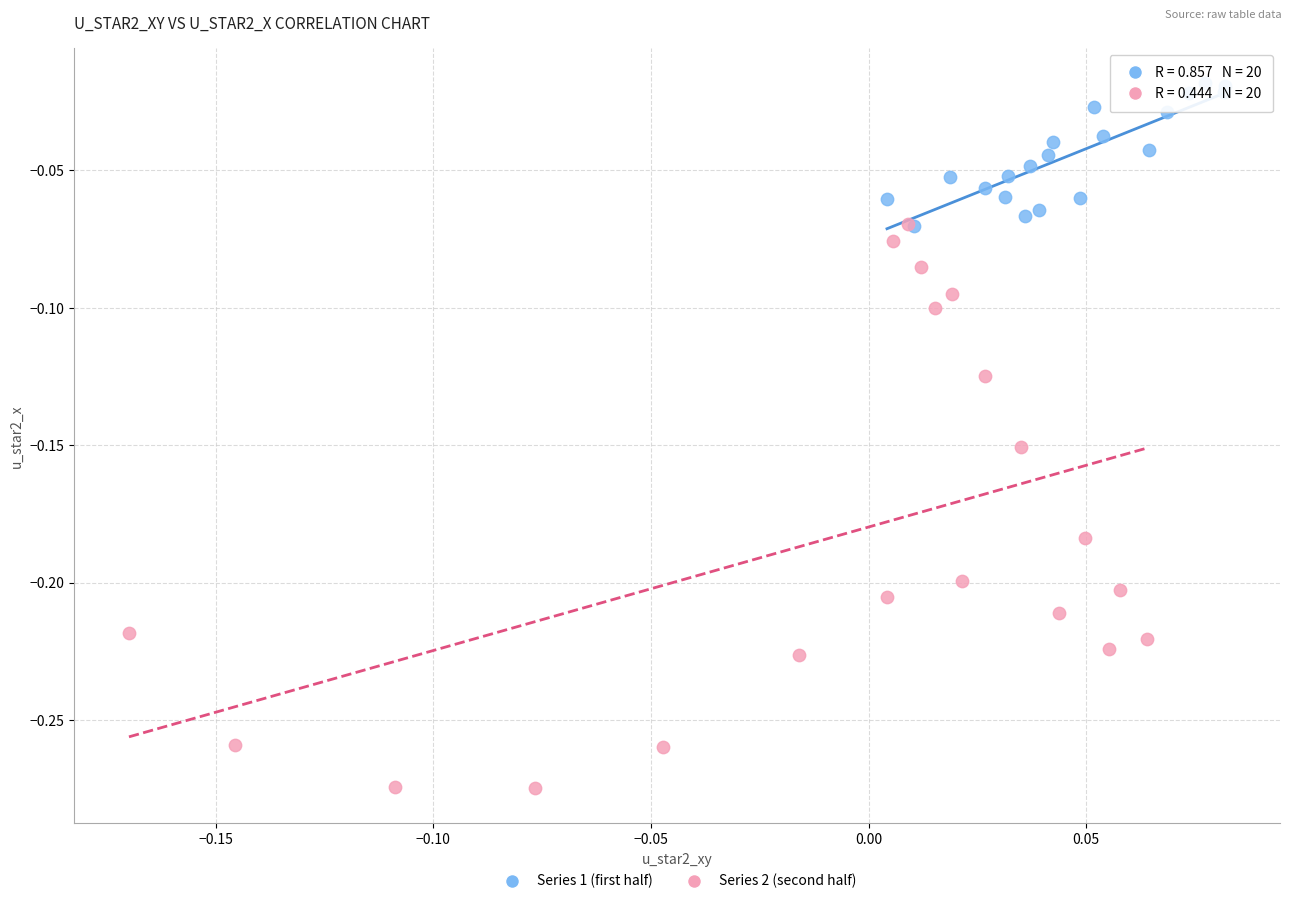

Which series reaches the minimum Y coordinate?

Series 2 (second half)